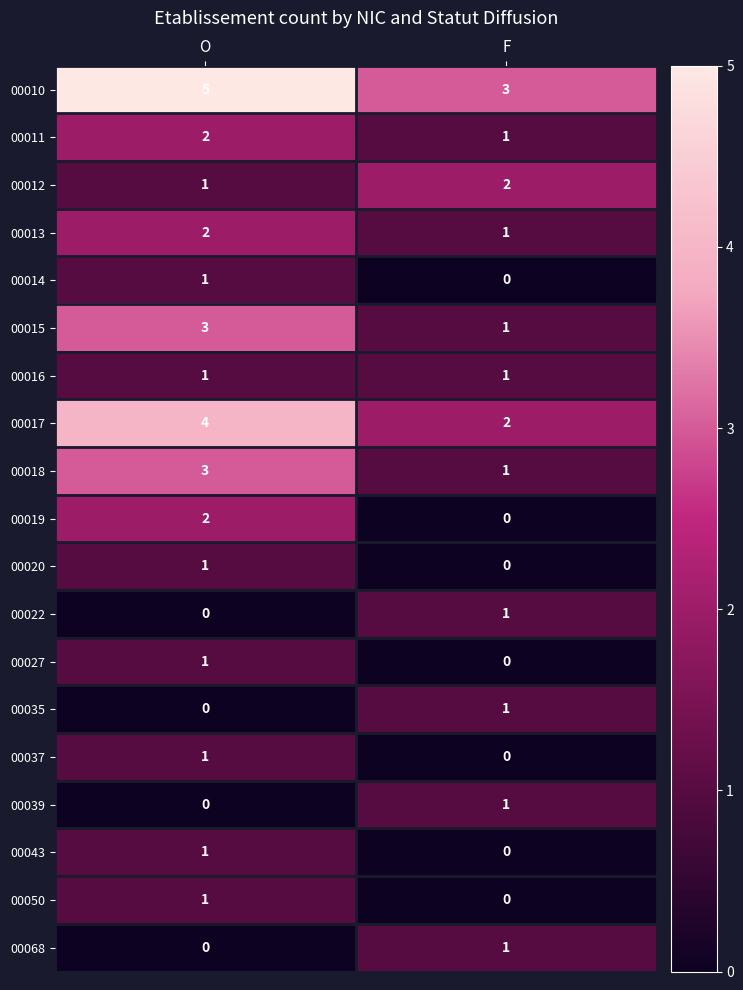

The value of 00050 at F is 0. True or false?

True